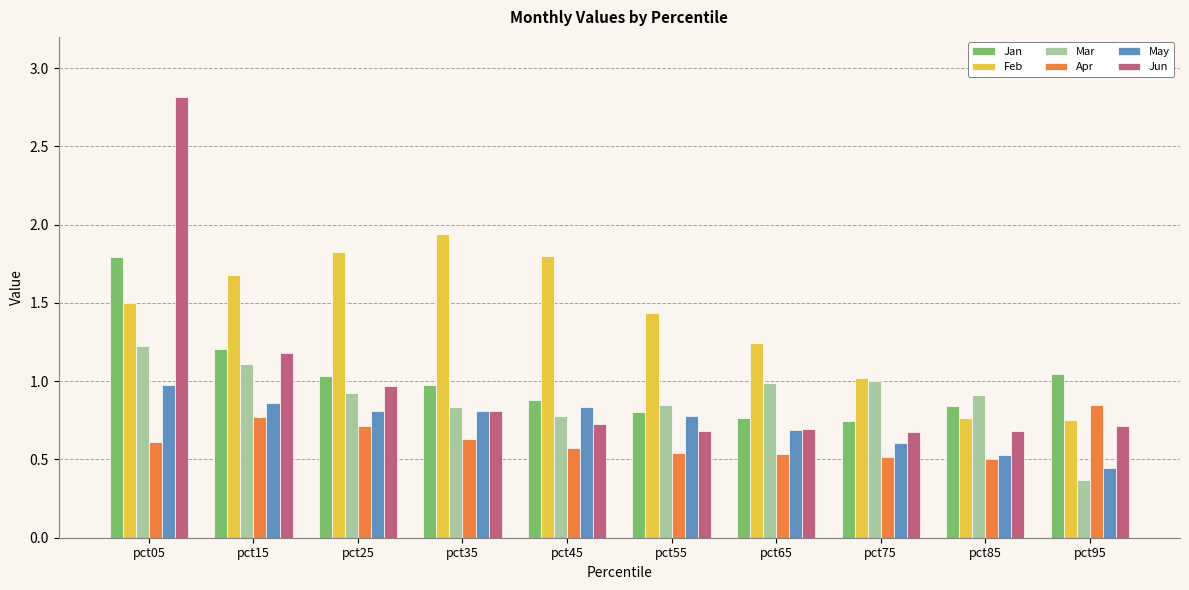

True or false: Apr has a value of 0.2 at pct95.

False